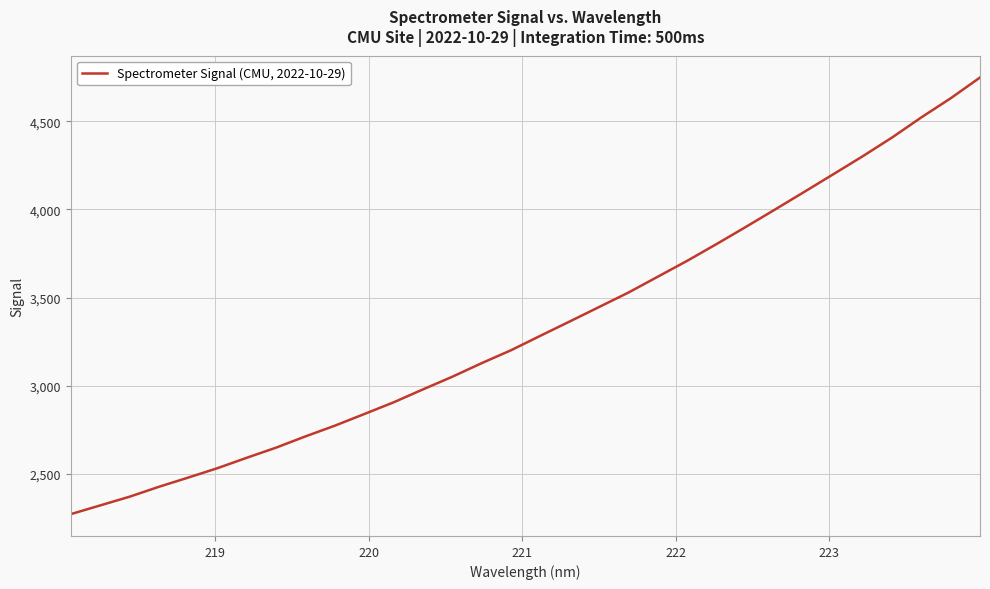

What is the minimum value shown in the chart?

2271.4